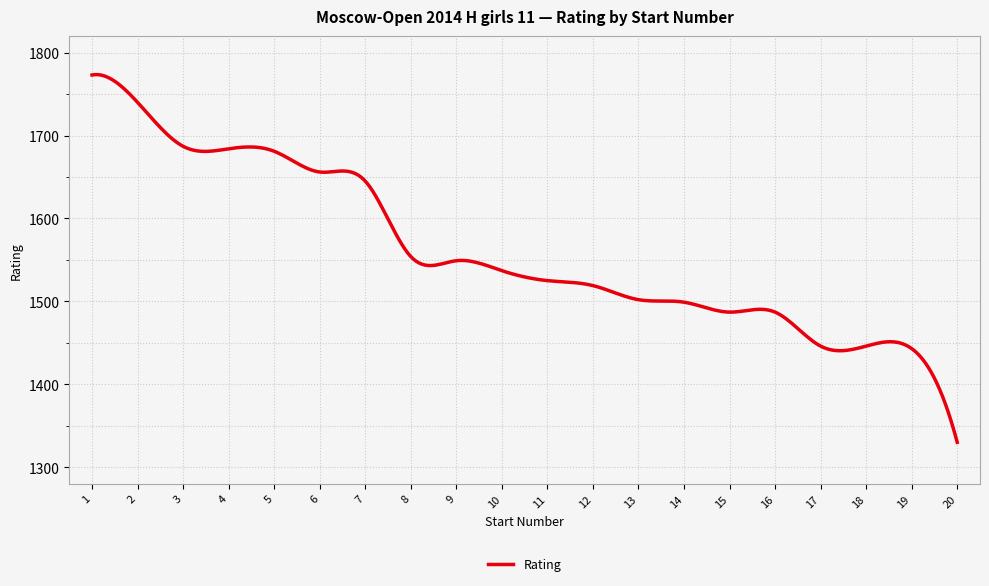

What is the difference between the maximum and minimum values?

443.5